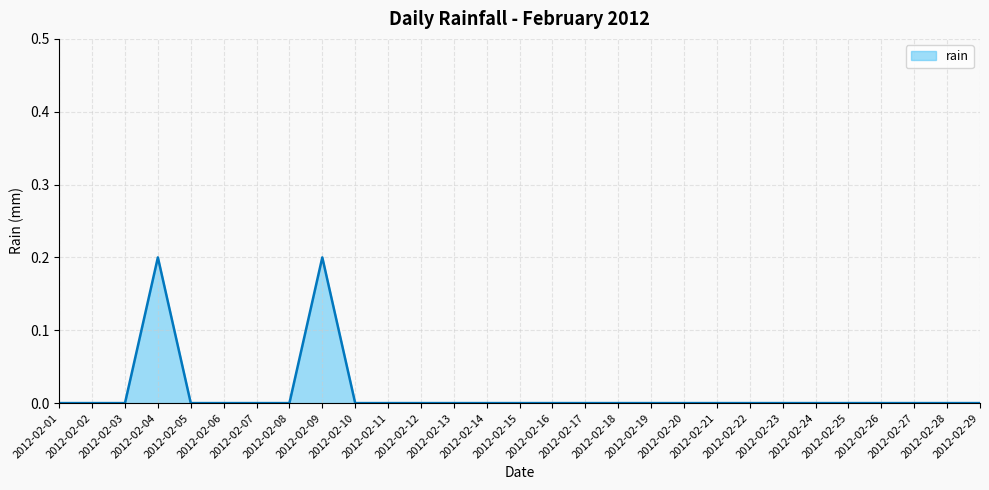

The value at 2012-02-21 is 0.0. True or false?

True